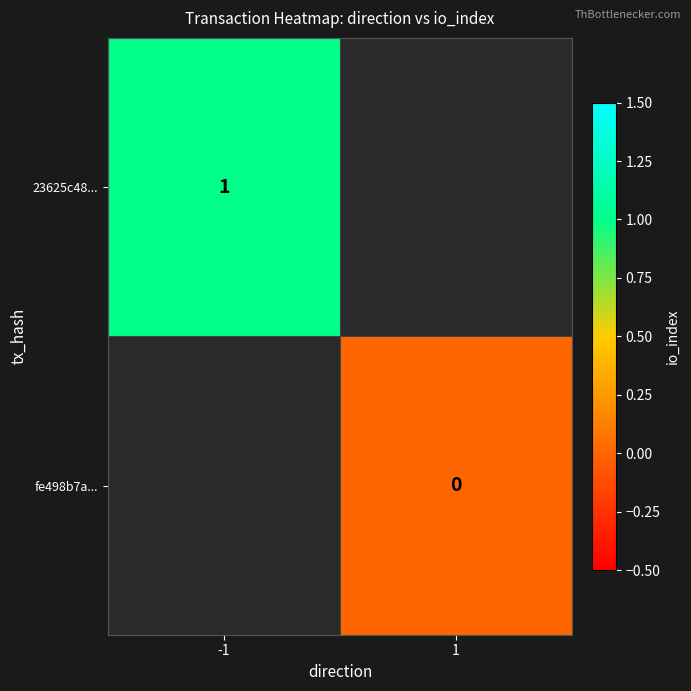

The 23625c48... series shows 1 at -1. True or false?

True